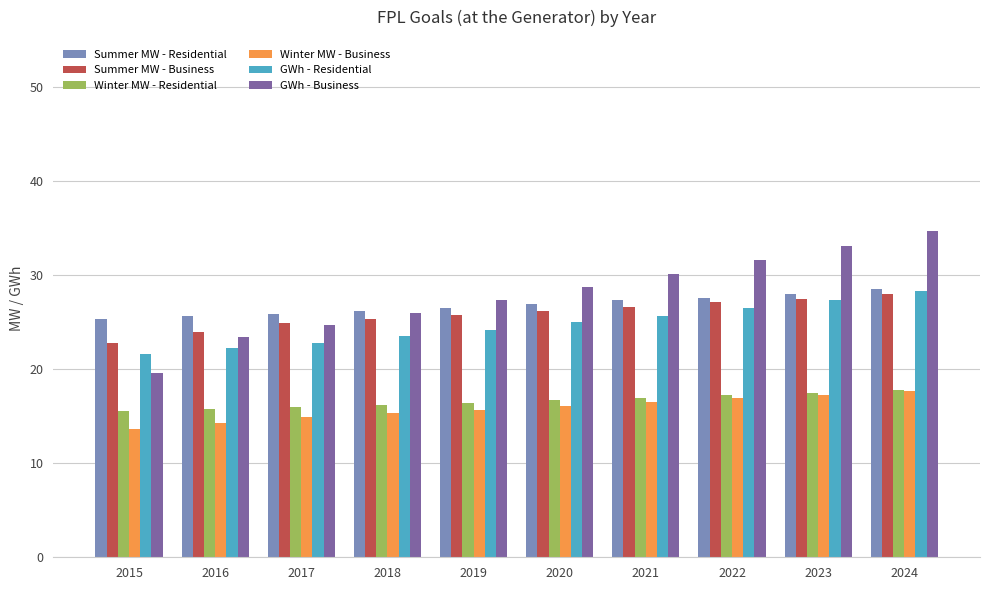

Is the value of Winter MW - Residential at 2017 greater than the value of Summer MW - Business at 2020?

No